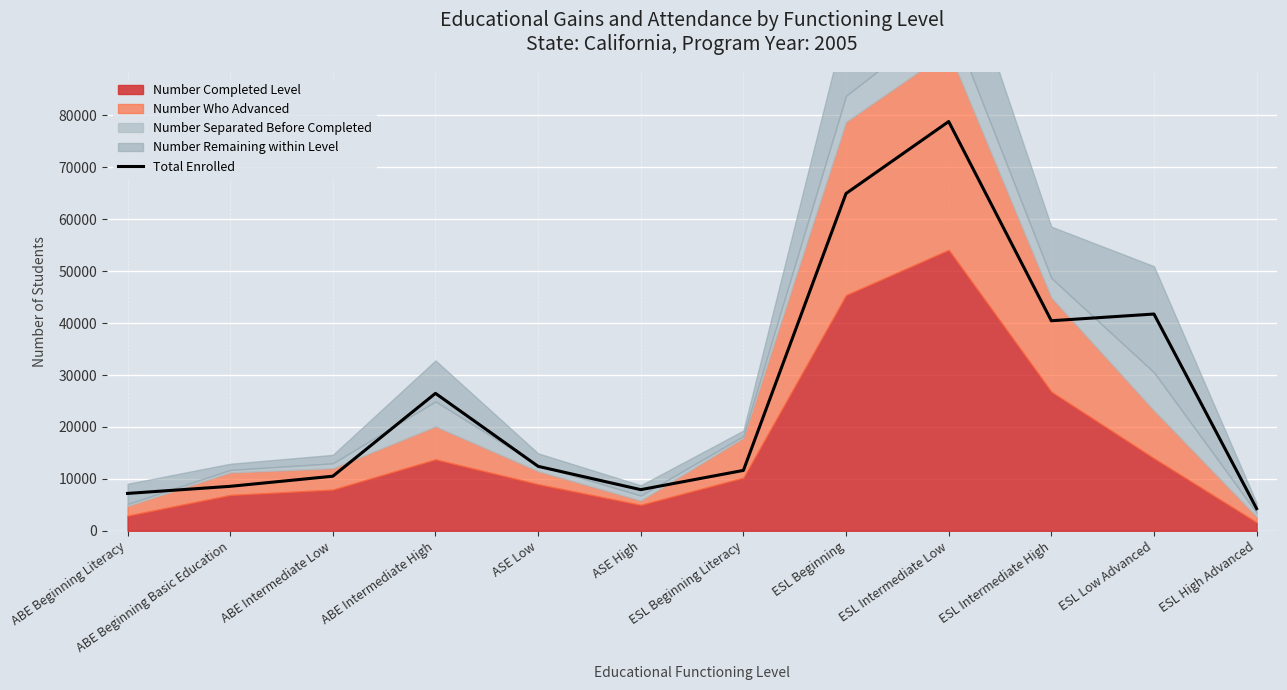

How many points are lower than both their immediate neighbors (excluding endpoints)?

2